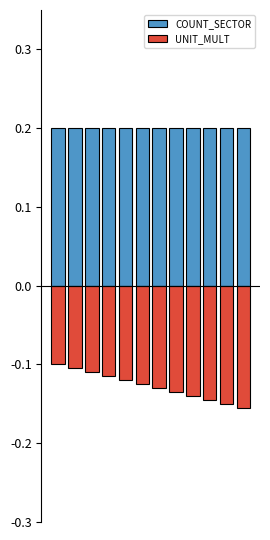

What is the value of the COUNT_SECTOR bar at the 10th from the left?

0.2